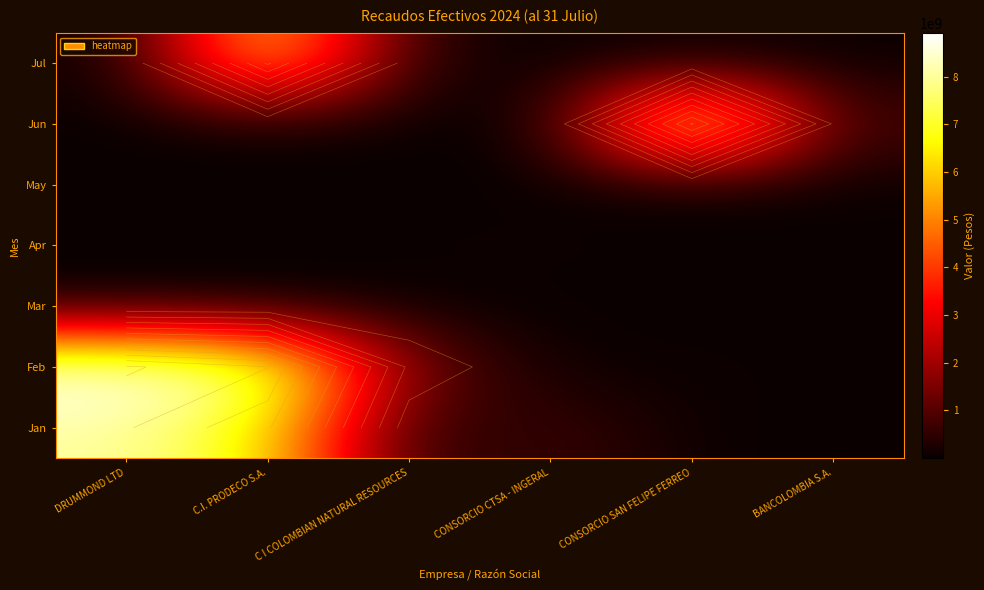

The value of Jan at BANCOLOMBIA S.A. is 569.3. True or false?

False